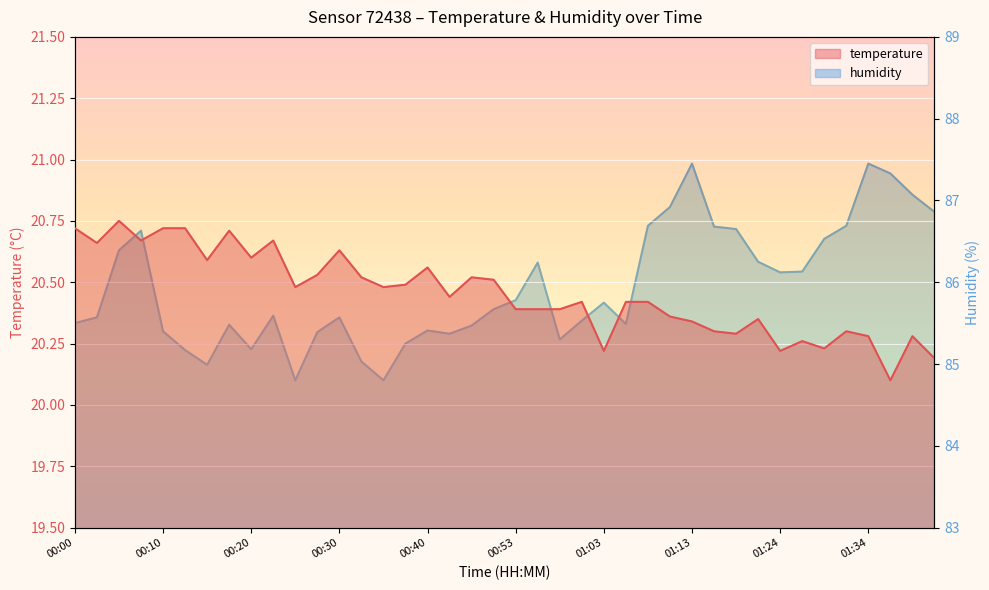

What is the difference between the second highest and minimum values in the humidity series?

2.7